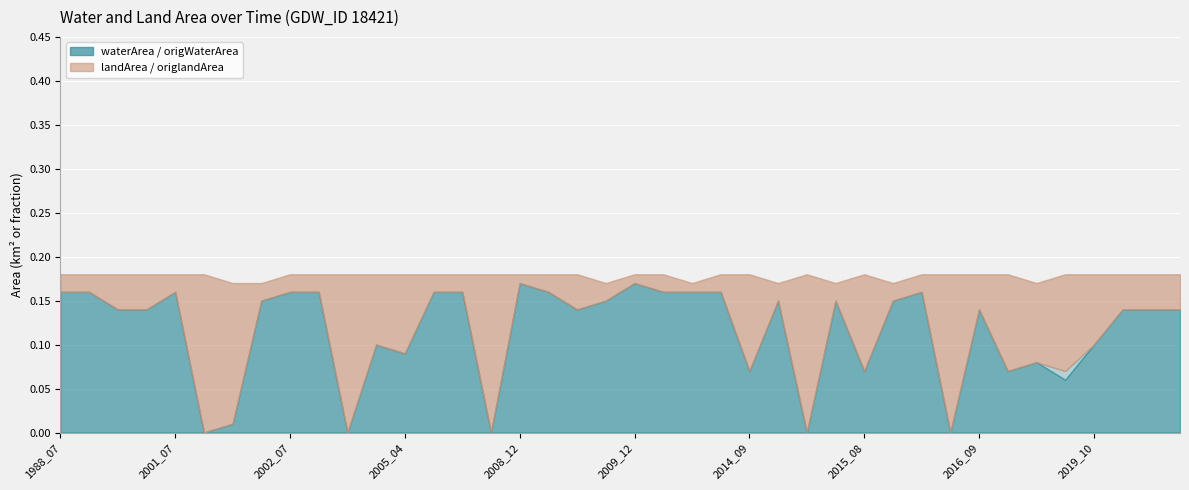

Reading left to right, transcribe all the data shown in this chart.

waterArea: 1988_07=0.2	1999_09=0.2	2001_05=0.1	2001_06=0.1	2001_07=0.2	2002_03=0.0	2002_04=0.0	2002_05=0.1	2002_07=0.2	2002_08=0.2	2004_06=0.0	2004_09=0.1	2005_04=0.1	2005_07=0.2	2006_08=0.2	2008_09=0.0	2008_12=0.2	2009_06=0.2	2009_07=0.1	2009_10=0.1	2009_12=0.2	2010_10=0.2	2013_07=0.2	2013_08=0.2	2014_09=0.1	2014_12=0.1	2015_06=0.0	2015_07=0.1	2015_08=0.1	2015_10=0.1	2016_06=0.2	2016_08=0.0	2016_09=0.1	2018_02=0.1	2018_08=0.1	2018_10=0.1	2019_10=0.1	2020_08=0.1	2021_07=0.1	2021_08=0.1
landArea: 1988_07=0.0	1999_09=0.0	2001_05=0.0	2001_06=0.0	2001_07=0.0	2002_03=0.2	2002_04=0.2	2002_05=0.0	2002_07=0.0	2002_08=0.0	2004_06=0.2	2004_09=0.1	2005_04=0.1	2005_07=0.0	2006_08=0.0	2008_09=0.2	2008_12=0.0	2009_06=0.0	2009_07=0.0	2009_10=0.0	2009_12=0.0	2010_10=0.0	2013_07=0.0	2013_08=0.0	2014_09=0.1	2014_12=0.0	2015_06=0.2	2015_07=0.0	2015_08=0.1	2015_10=0.0	2016_06=0.0	2016_08=0.2	2016_09=0.0	2018_02=0.1	2018_08=0.1	2018_10=0.1	2019_10=0.1	2020_08=0.0	2021_07=0.0	2021_08=0.0
origWaterArea: 1988_07=0.2	1999_09=0.2	2001_05=0.1	2001_06=0.1	2001_07=0.2	2002_03=0.0	2002_04=0.0	2002_05=0.1	2002_07=0.2	2002_08=0.2	2004_06=0.0	2004_09=0.1	2005_04=0.1	2005_07=0.2	2006_08=0.2	2008_09=0.0	2008_12=0.2	2009_06=0.2	2009_07=0.1	2009_10=0.1	2009_12=0.2	2010_10=0.2	2013_07=0.2	2013_08=0.2	2014_09=0.1	2014_12=0.1	2015_06=0.0	2015_07=0.1	2015_08=0.1	2015_10=0.1	2016_06=0.2	2016_08=0.0	2016_09=0.1	2018_02=0.1	2018_08=0.1	2018_10=0.1	2019_10=0.1	2020_08=0.1	2021_07=0.1	2021_08=0.1
origlandArea: 1988_07=0.0	1999_09=0.0	2001_05=0.0	2001_06=0.0	2001_07=0.0	2002_03=0.2	2002_04=0.2	2002_05=0.0	2002_07=0.0	2002_08=0.0	2004_06=0.2	2004_09=0.1	2005_04=0.1	2005_07=0.0	2006_08=0.0	2008_09=0.2	2008_12=0.0	2009_06=0.0	2009_07=0.0	2009_10=0.0	2009_12=0.0	2010_10=0.0	2013_07=0.0	2013_08=0.0	2014_09=0.1	2014_12=0.0	2015_06=0.2	2015_07=0.0	2015_08=0.1	2015_10=0.0	2016_06=0.0	2016_08=0.2	2016_09=0.0	2018_02=0.1	2018_08=0.1	2018_10=0.1	2019_10=0.1	2020_08=0.0	2021_07=0.0	2021_08=0.0